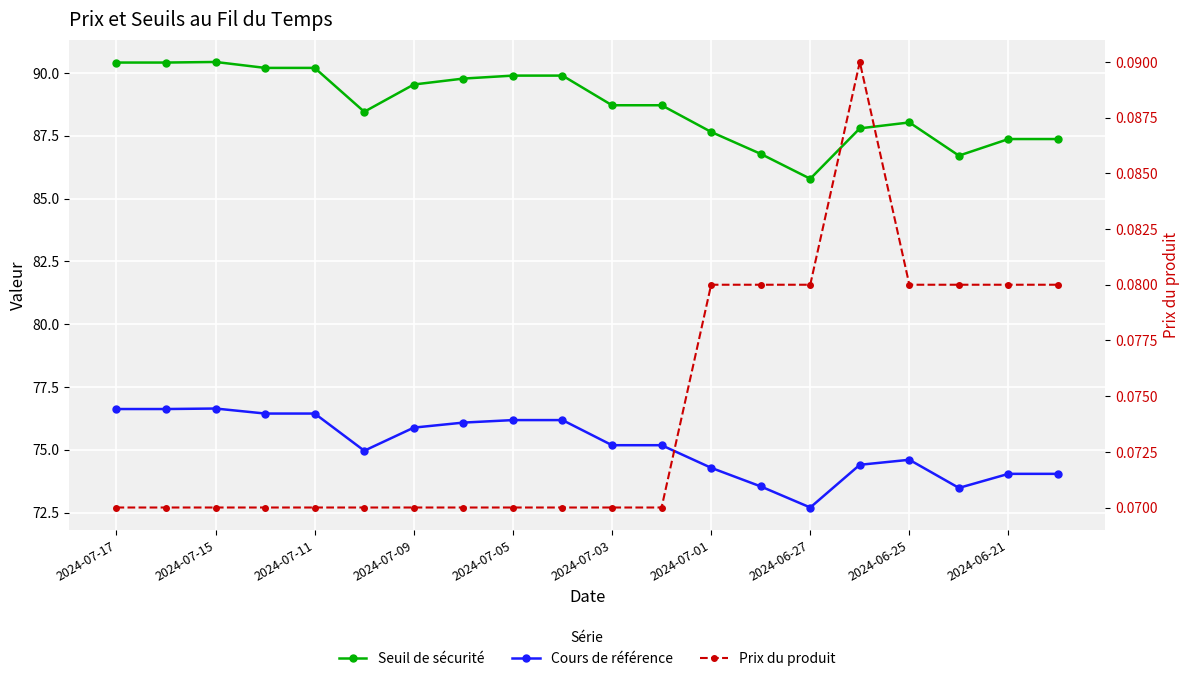

Where does the Cours de référence series first go above 75?

2024-07-17